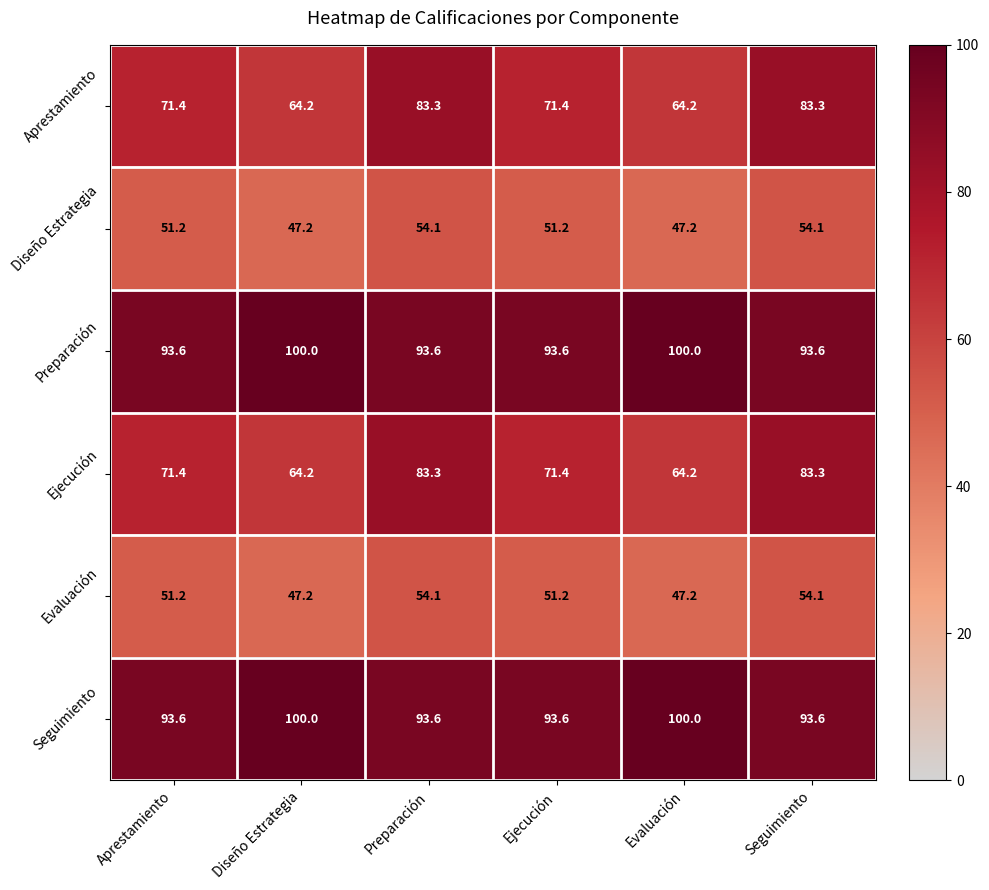

What is the minimum value for Preparación?

93.6